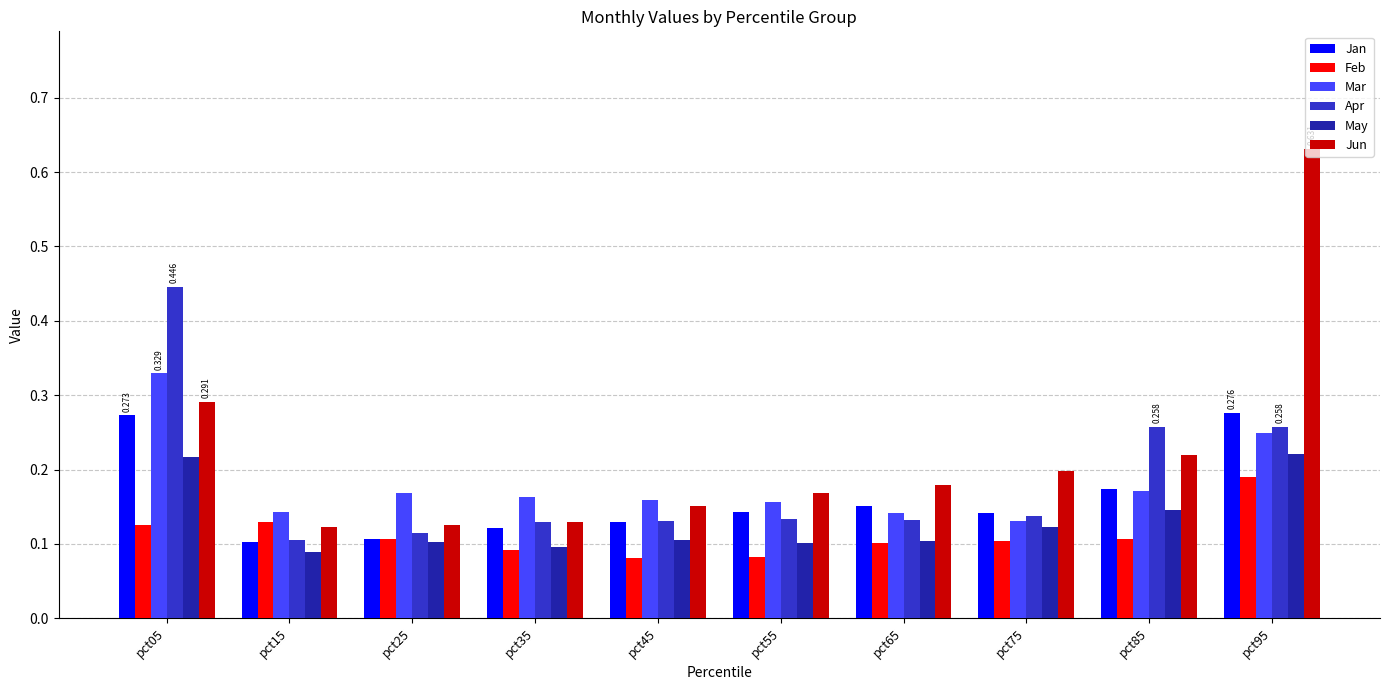

List the series in order of their peak value, highest first.

Jun, Apr, Mar, Jan, May, Feb